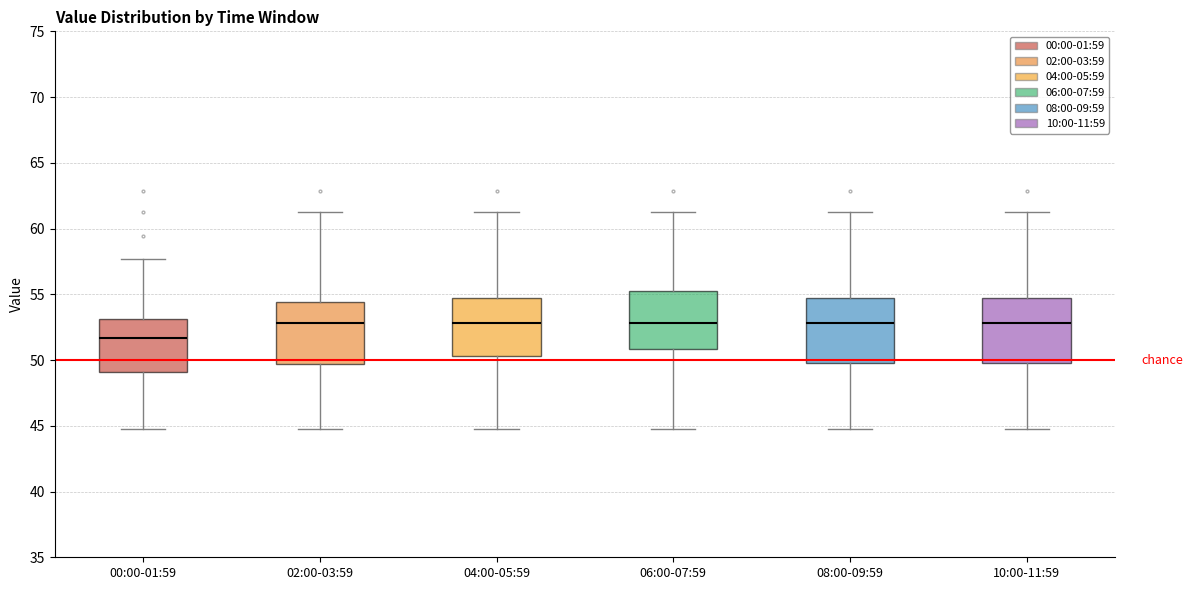

Which box's median line is the lowest?

00:00-01:59